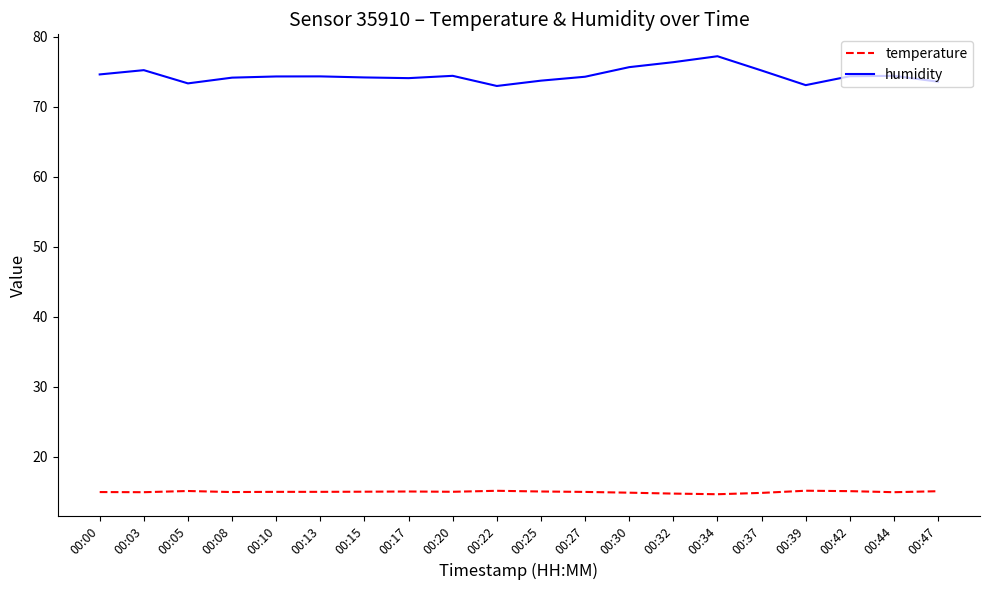

True or false: humidity and temperature intersect in this chart.

False